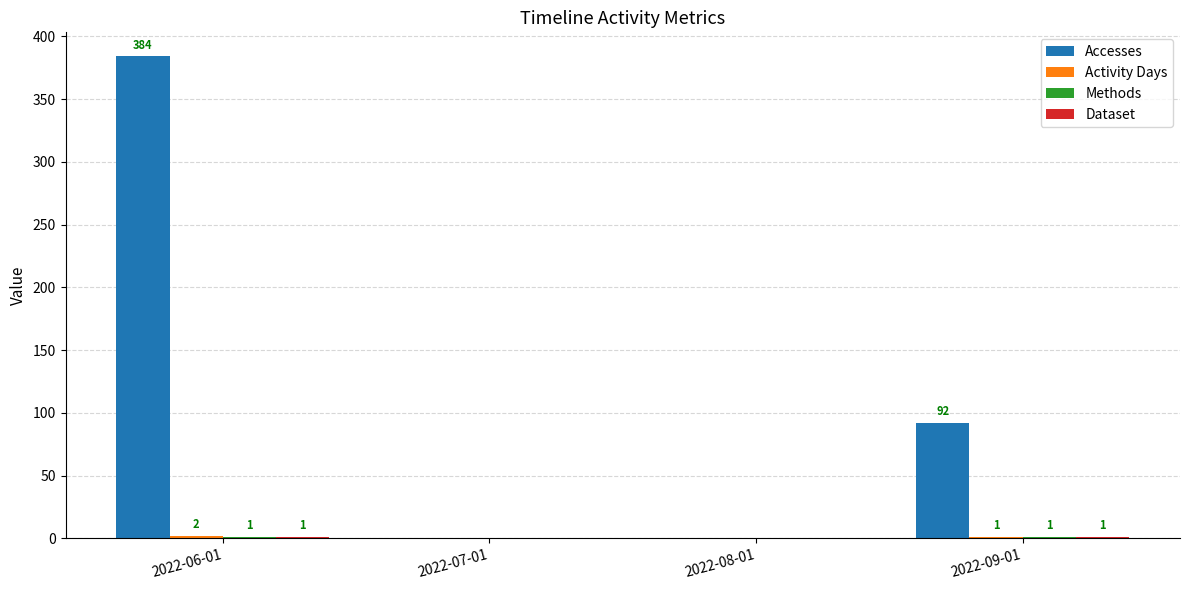

How many values in Accesses are above zero?

2